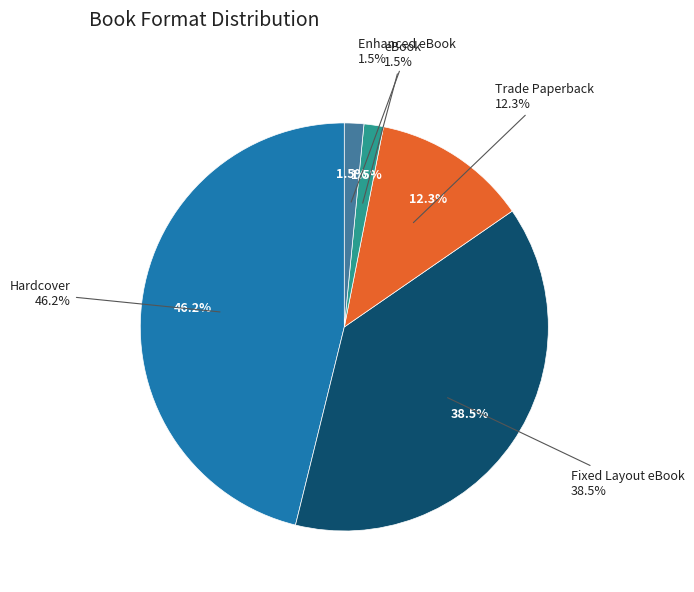

Count the number of slices in the pie.

5